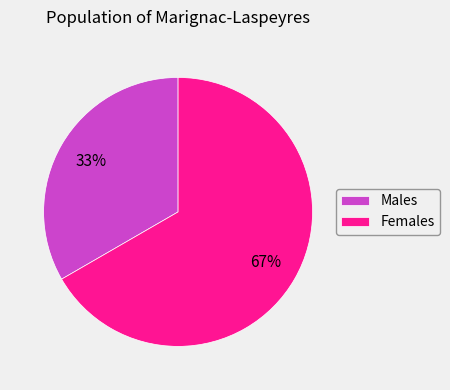

Does any single category account for the majority?

Yes